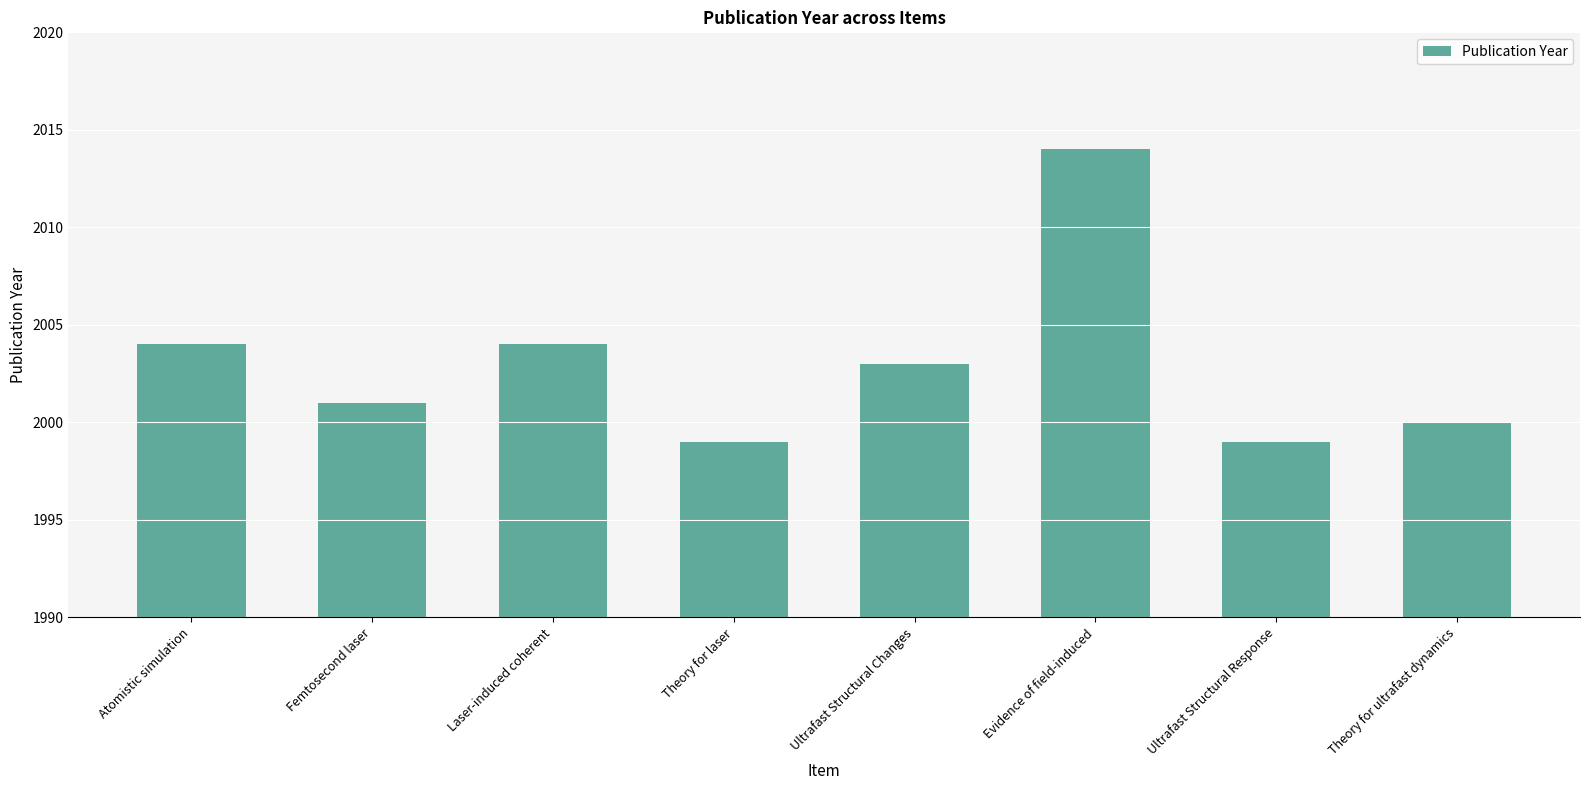

What is the label of the 6th bar from the left?

Evidence of field-induced